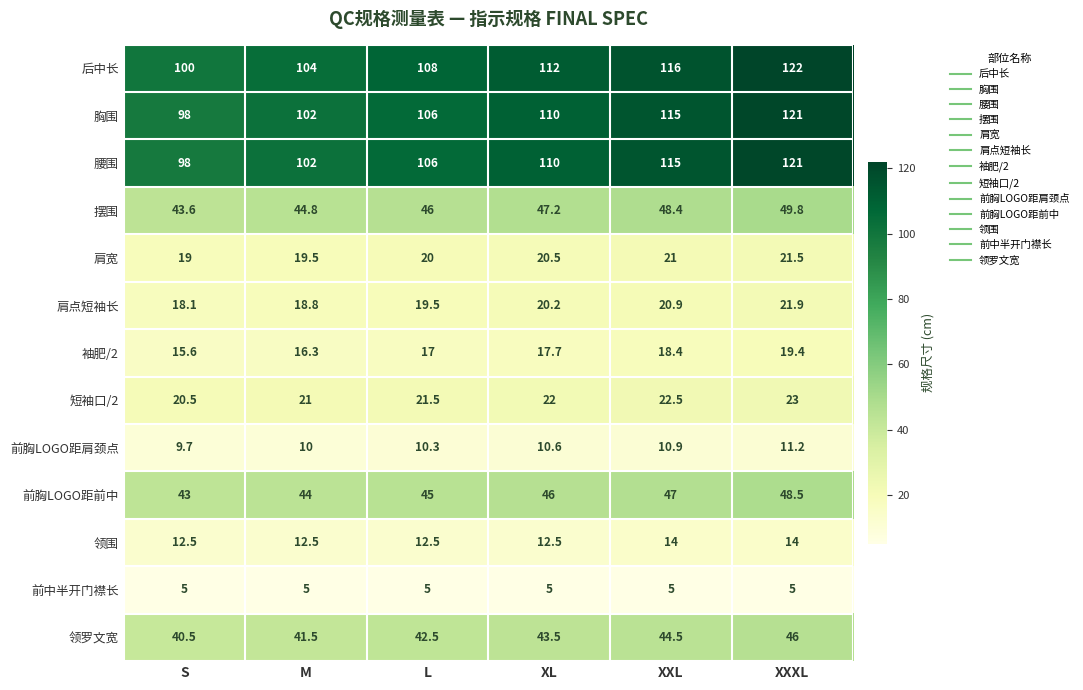

What is the maximum value shown in the chart?

122.0